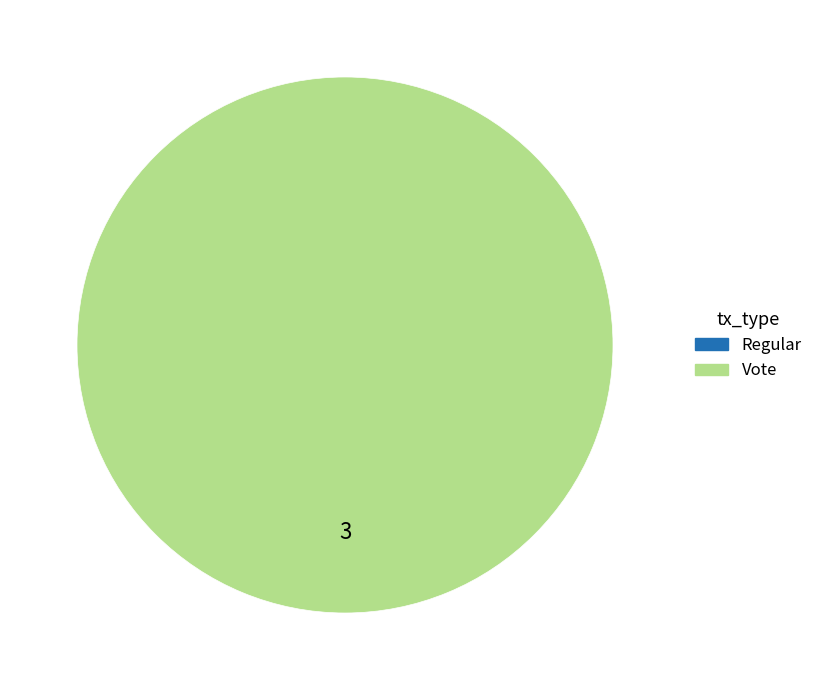

To the nearest percent, what is the average slice percentage?

50%